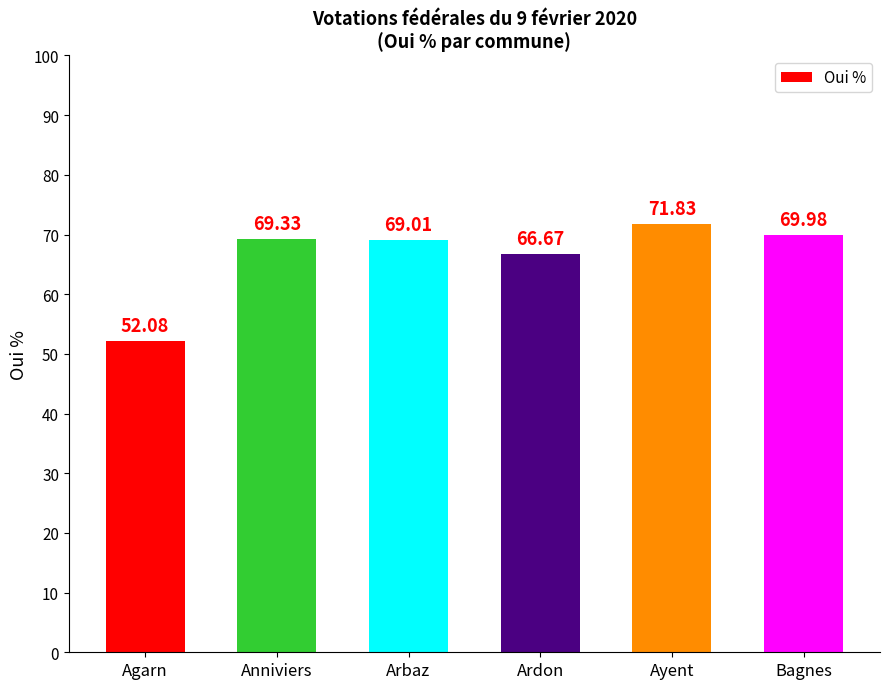

How many bars are there in total?

6